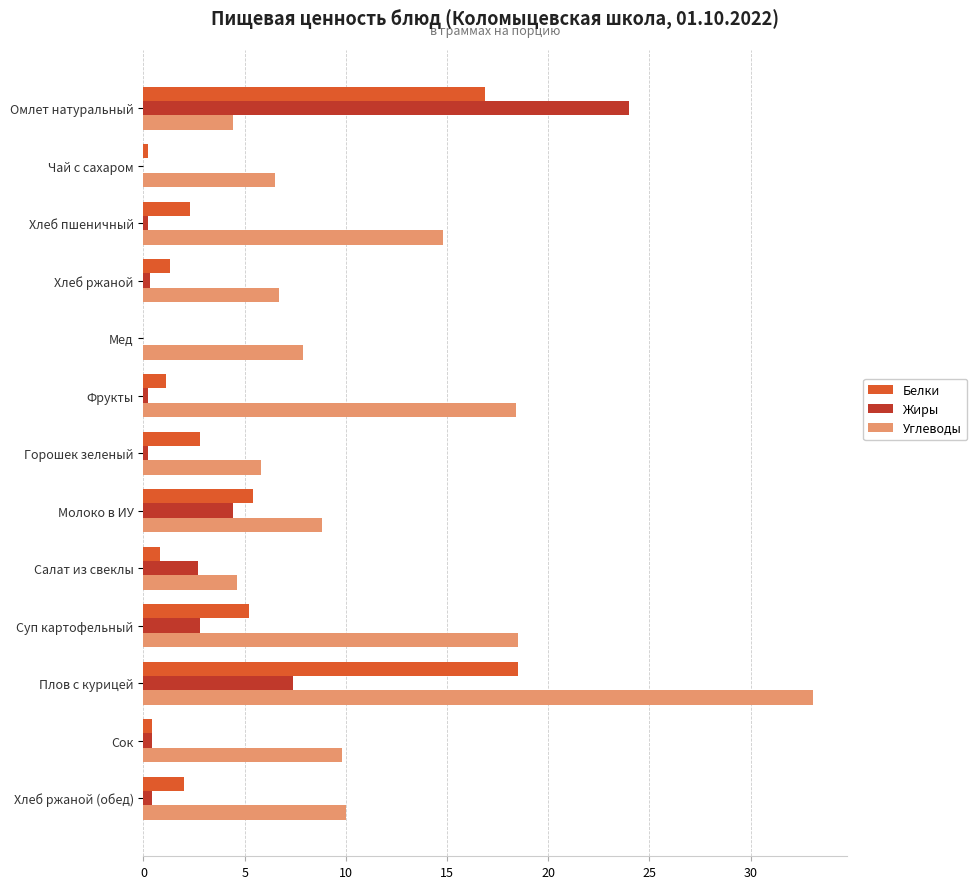

Between Чай с сахаром and Фрукты, which series saw the biggest shift?

Углеводы